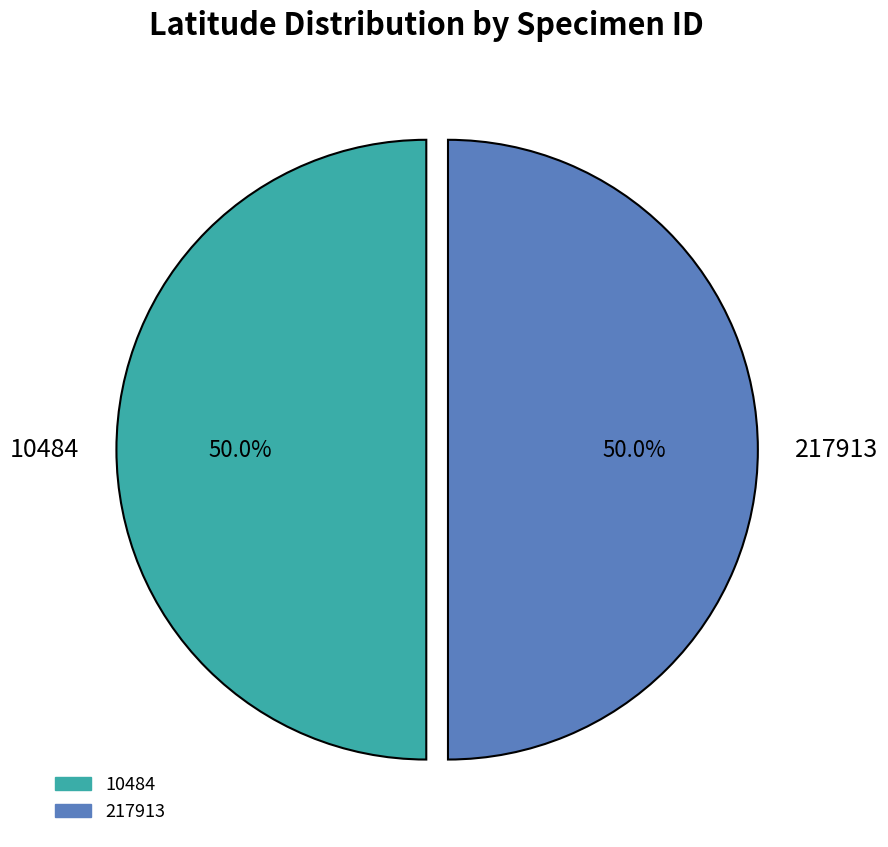

Do 217913 and 10484 together represent more than half of the pie?

Yes